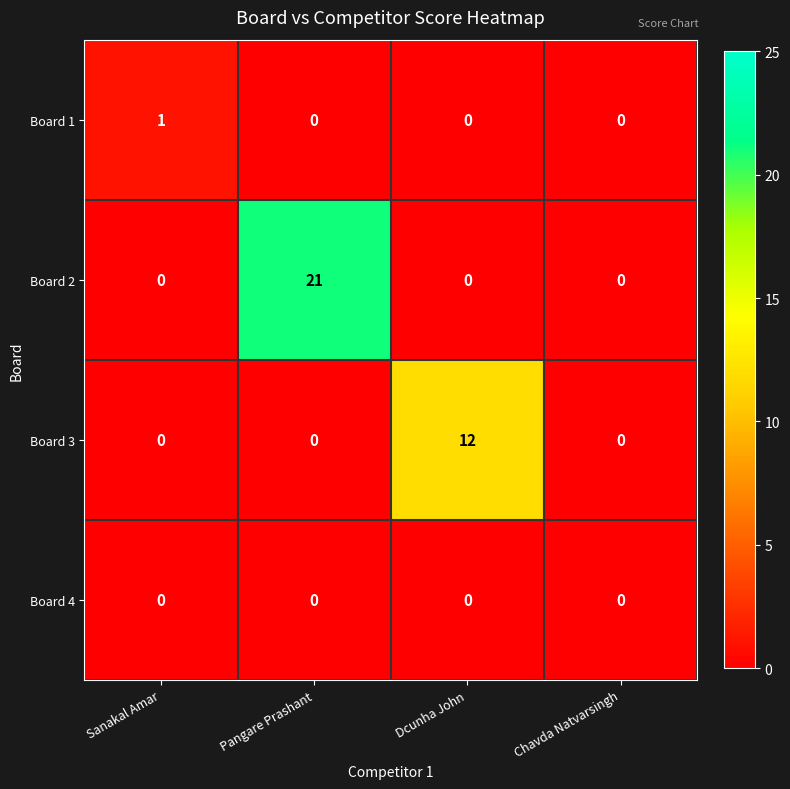

What is the spread (max minus min) of values at Pangare Prashant?

21